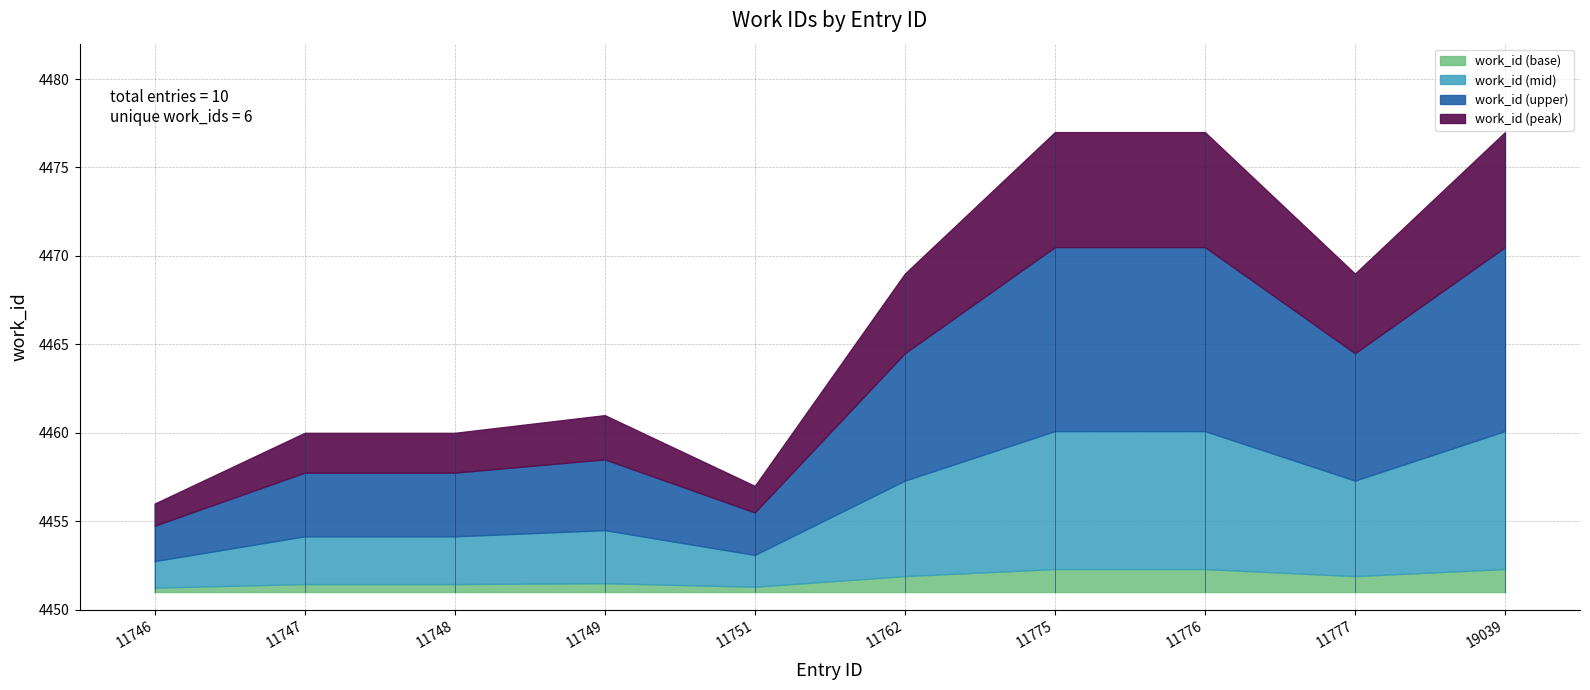

How many data points does each series have?

10